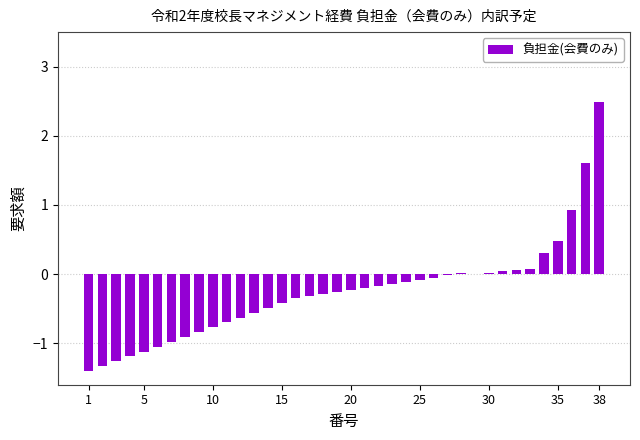

What is the greatest value displayed?

2.5